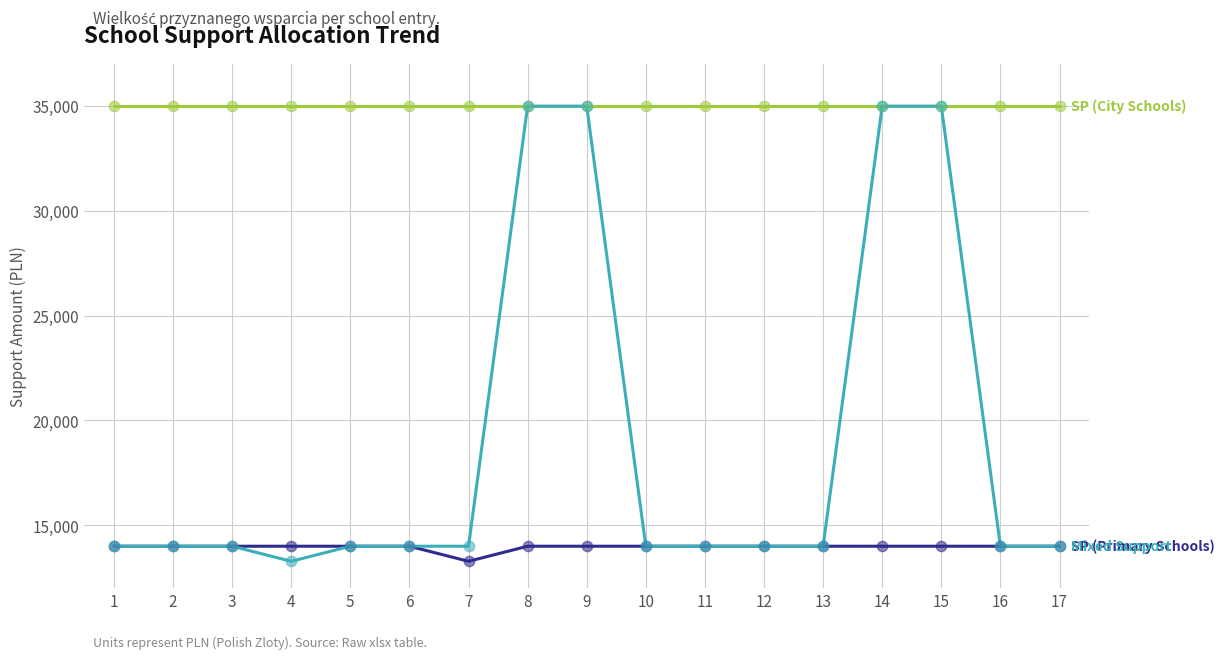

What is the total value across all series at 1?

63000